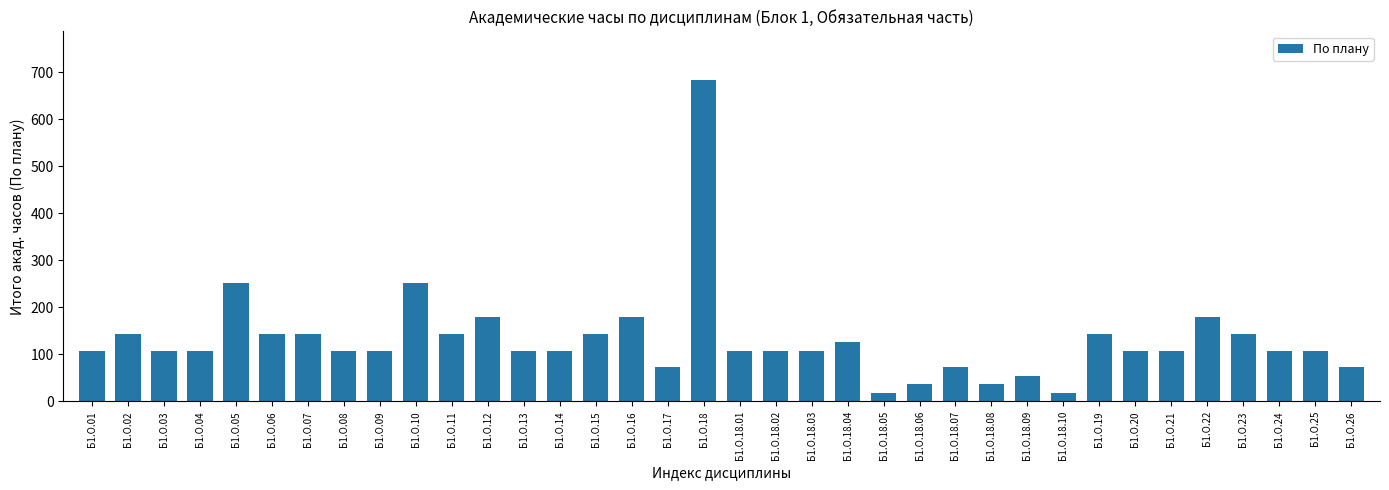

What is the sum of all values?

4752